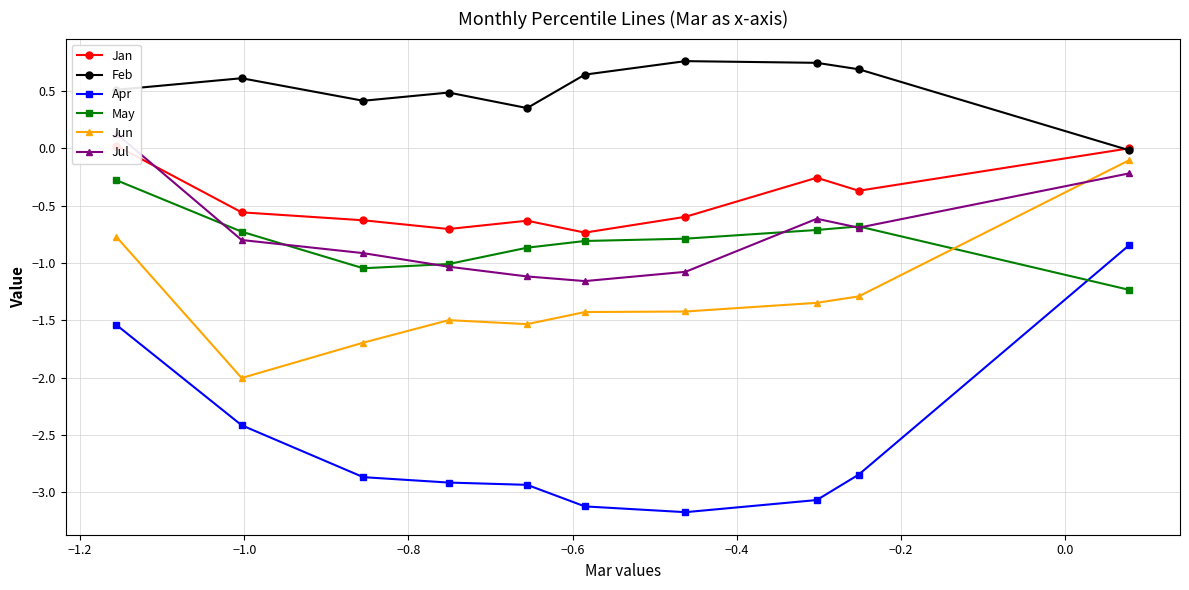

What are all the series names shown in the legend?

Jan, Feb, Apr, May, Jun, Jul